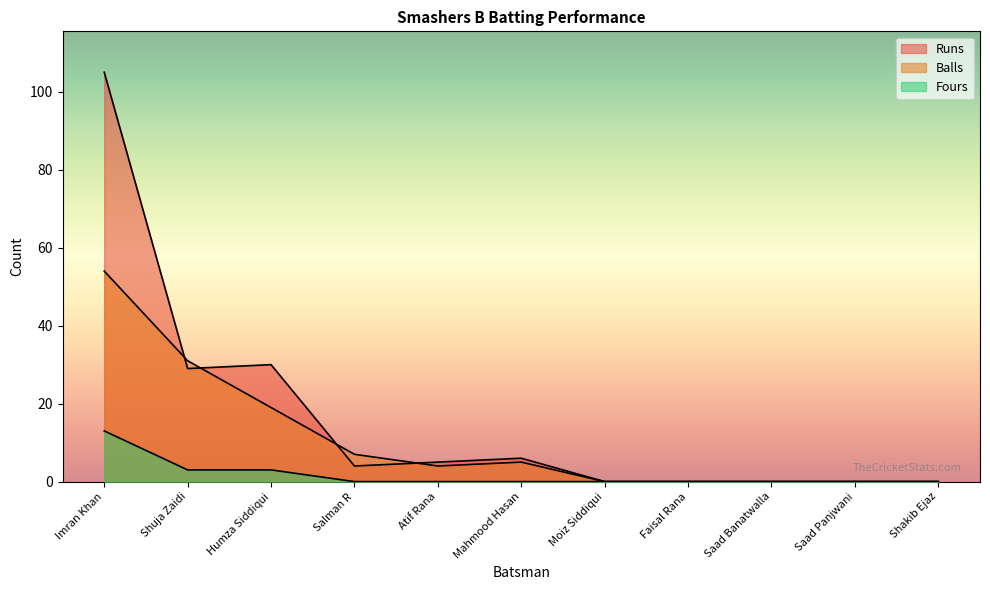

Reading left to right, list all the values displayed in this chart.

Runs: Imran Khan=105	Shuja Zaidi=29	Humza Siddiqui=30	Salman R=4	Atif Rana=5	Mahmood Hasan=6	Moiz Siddiqui=0	Faisal Rana=0	Saad Banatwalla=0	Saad Panjwani=0	Shakib Ejaz=0
Balls: Imran Khan=54	Shuja Zaidi=31	Humza Siddiqui=19	Salman R=7	Atif Rana=4	Mahmood Hasan=5	Moiz Siddiqui=0	Faisal Rana=0	Saad Banatwalla=0	Saad Panjwani=0	Shakib Ejaz=0
Fours: Imran Khan=13	Shuja Zaidi=3	Humza Siddiqui=3	Salman R=0	Atif Rana=0	Mahmood Hasan=0	Moiz Siddiqui=0	Faisal Rana=0	Saad Banatwalla=0	Saad Panjwani=0	Shakib Ejaz=0